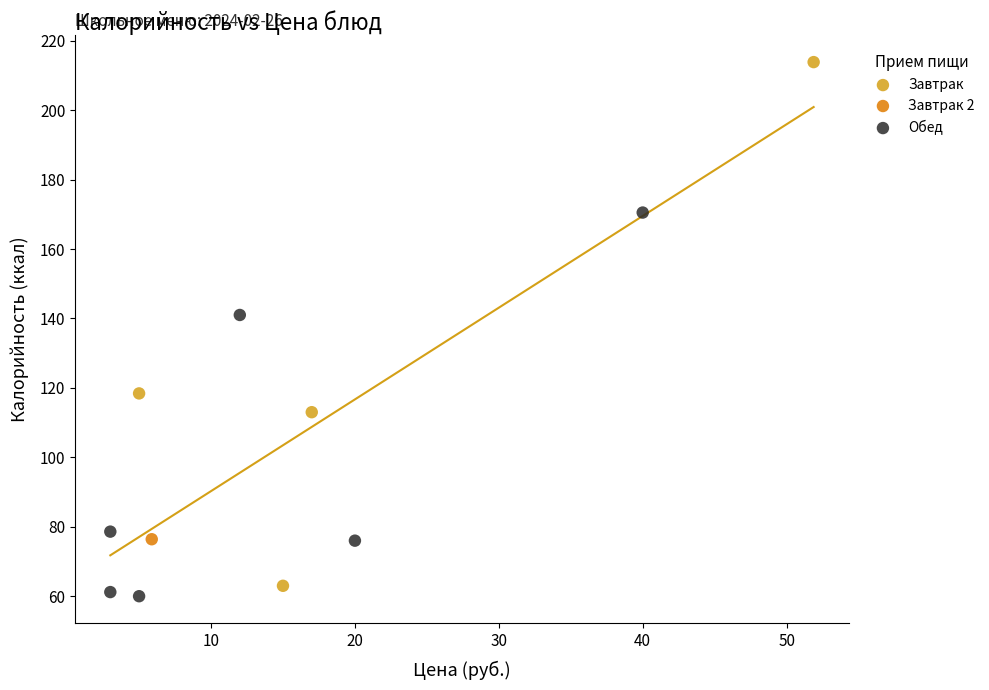

Which series contains the highest Y value?

Завтрак